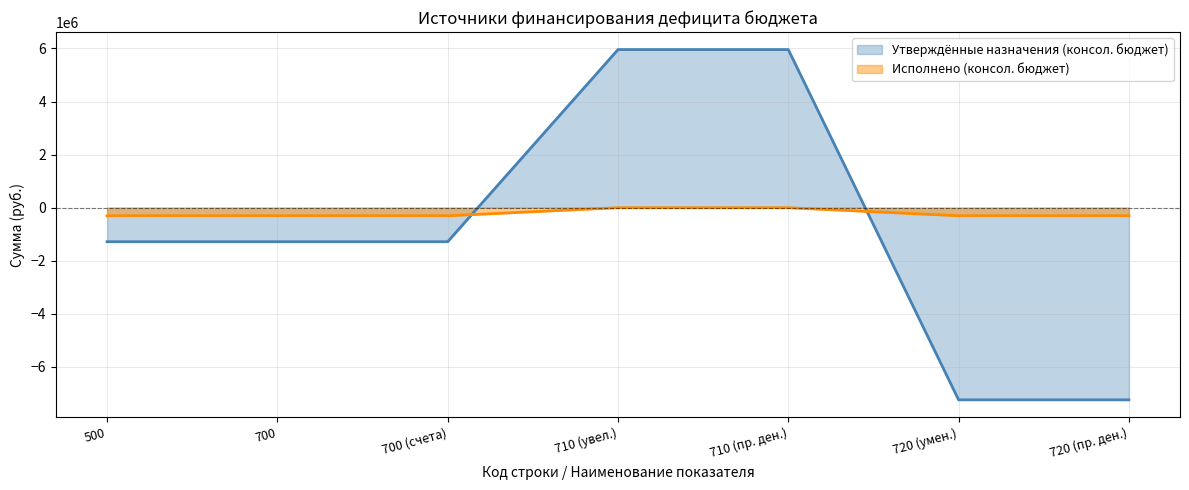

Which series has the largest total across all categories?

Исполнено (консол. бюджет)